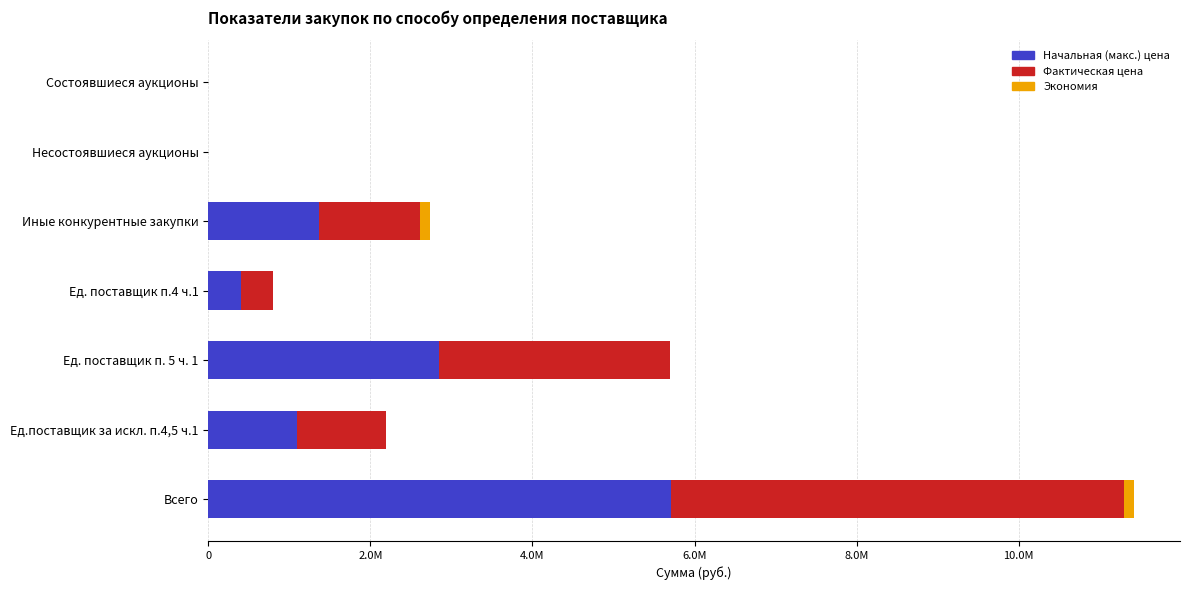

What are all the series names shown in the legend?

Начальная (макс.) цена, Фактическая цена, Экономия